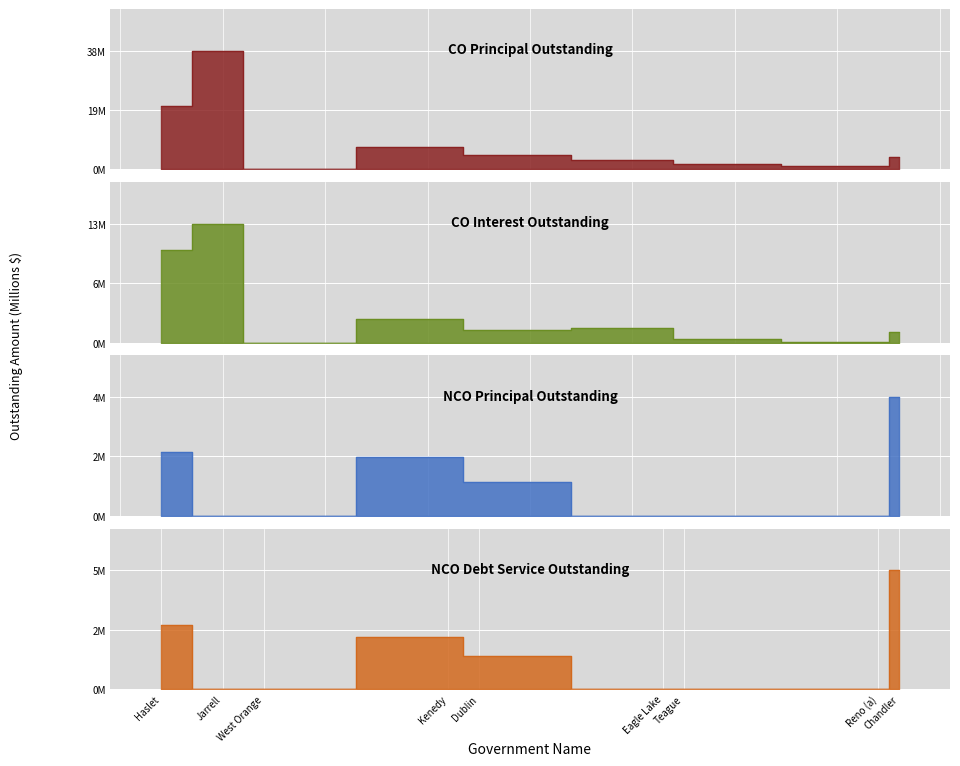

What is the difference between the maximum and minimum values in the NCODebtServiceOutstanding series?

5.0